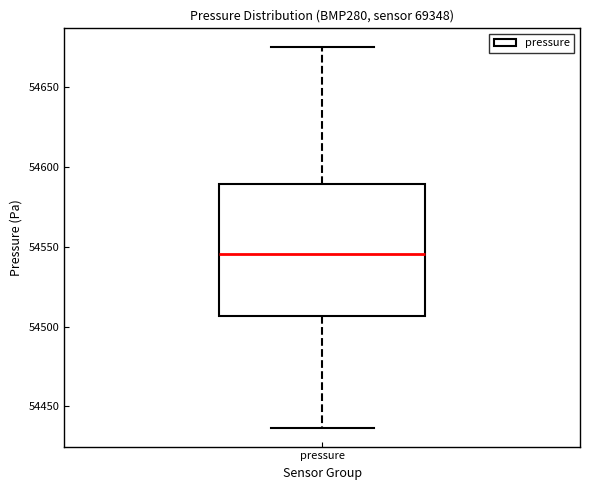

Where does the upper whisker of the box for pressure end on the y-axis? The values are not printed on the chart, so give them approximately, as read against the axis.

54675